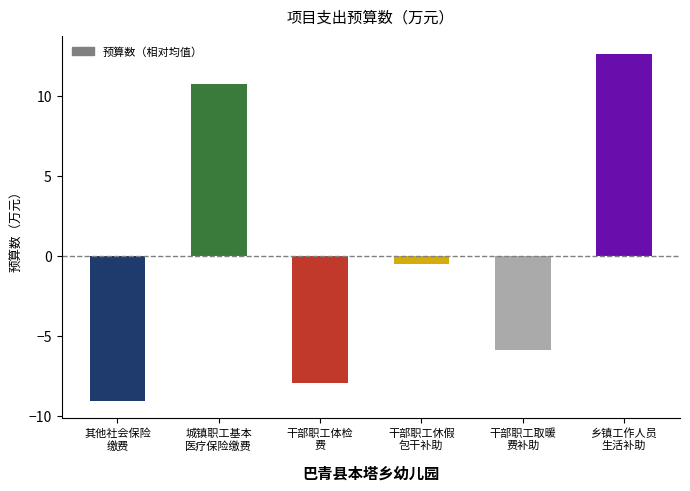

Approximately how many times larger is the value at 乡镇工作人员
生活补助 compared to 城镇职工基本
医疗保险缴费?

1.2